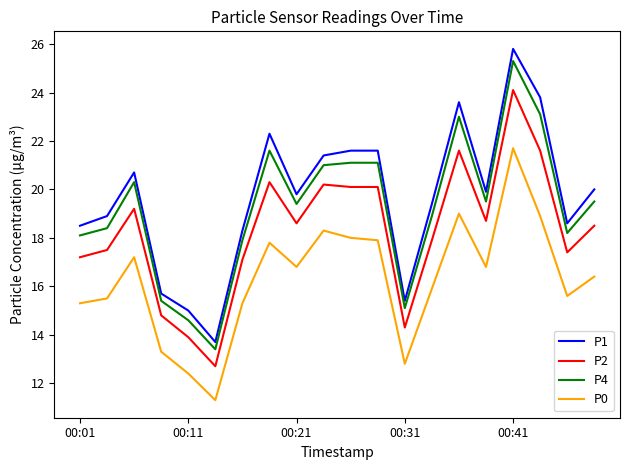

Which series has the widest spread of values?

P1